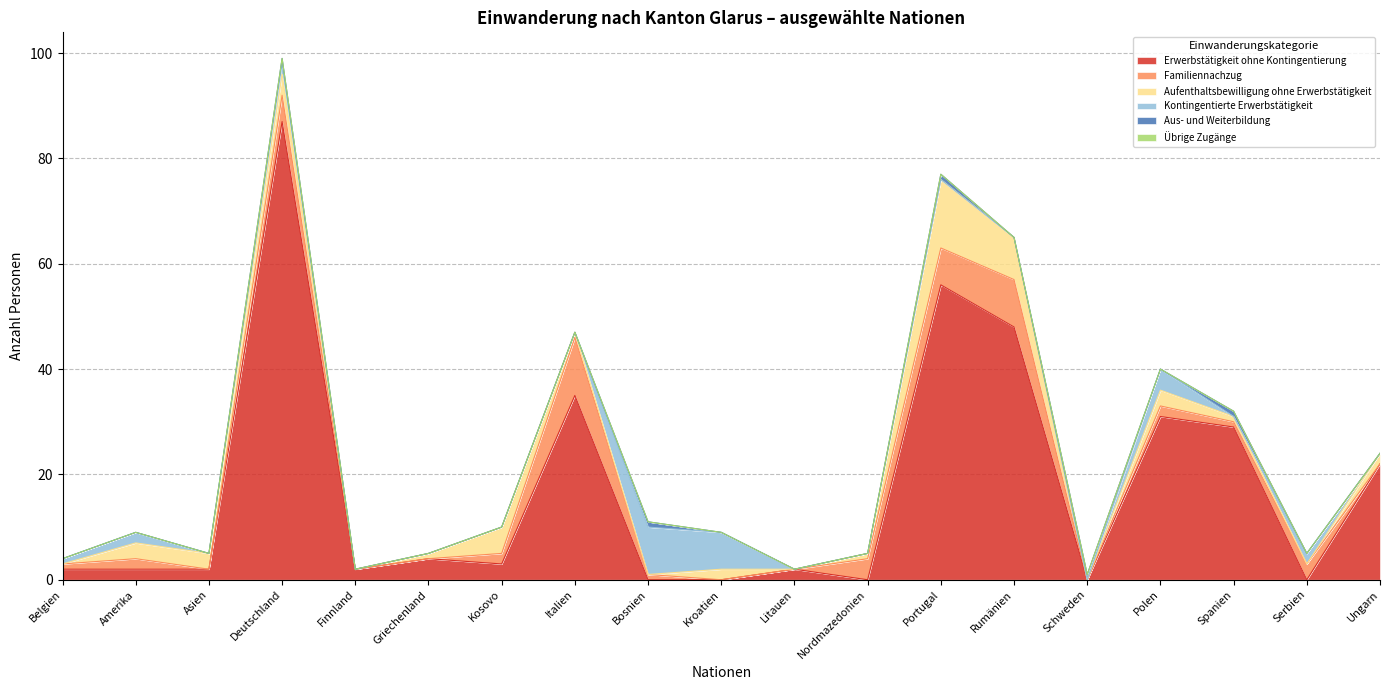

What position from the right is Rumänien?

6